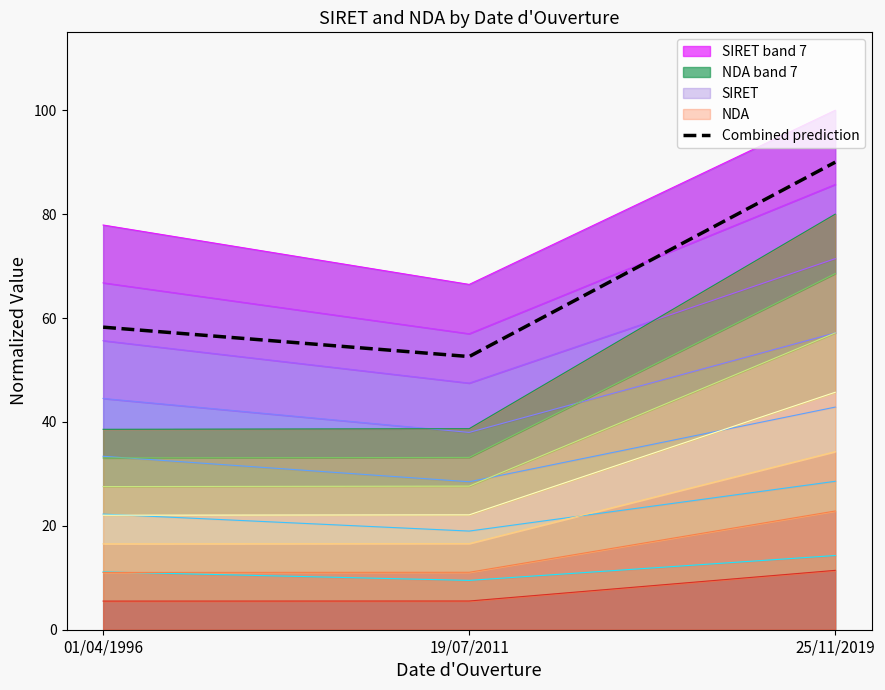

At which label is Combined prediction closest to 71?

01/04/1996